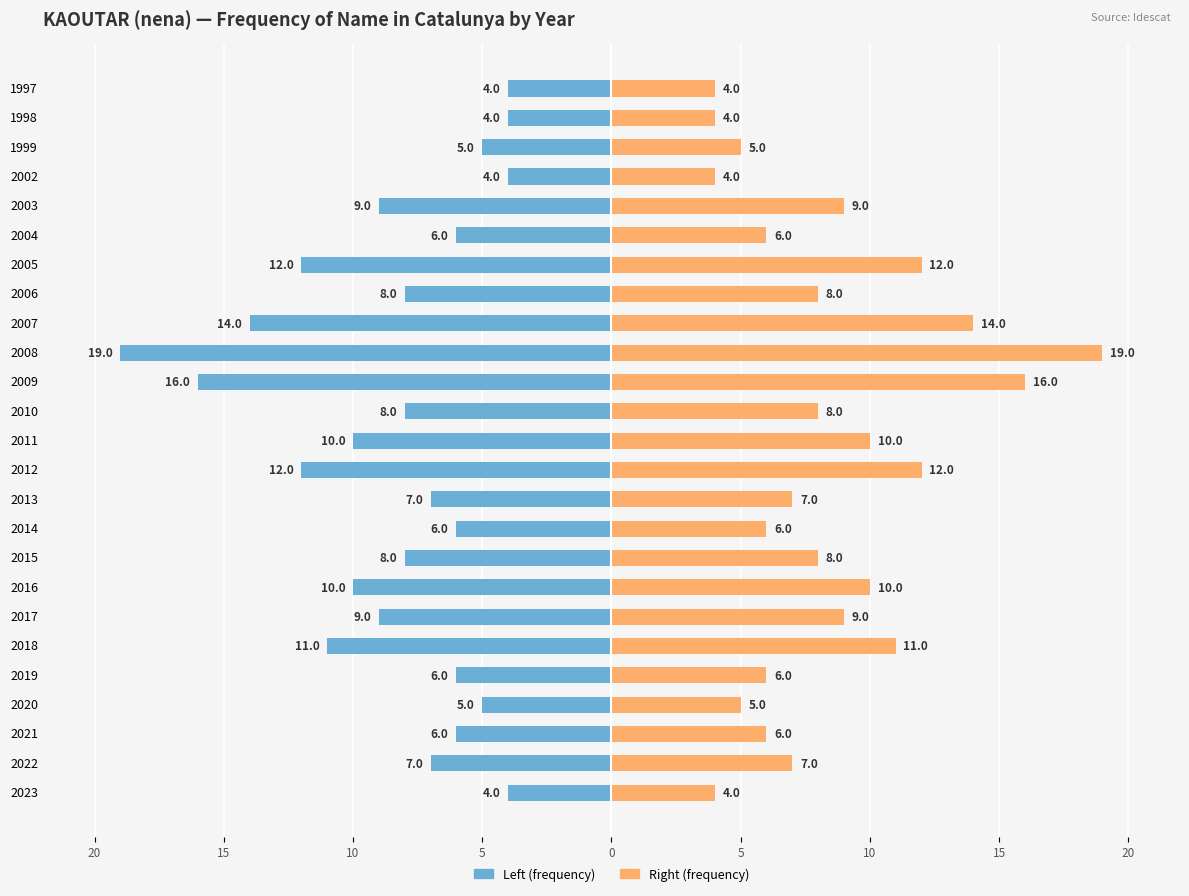

The Frequency (left) series shows -4 at 1997. True or false?

True